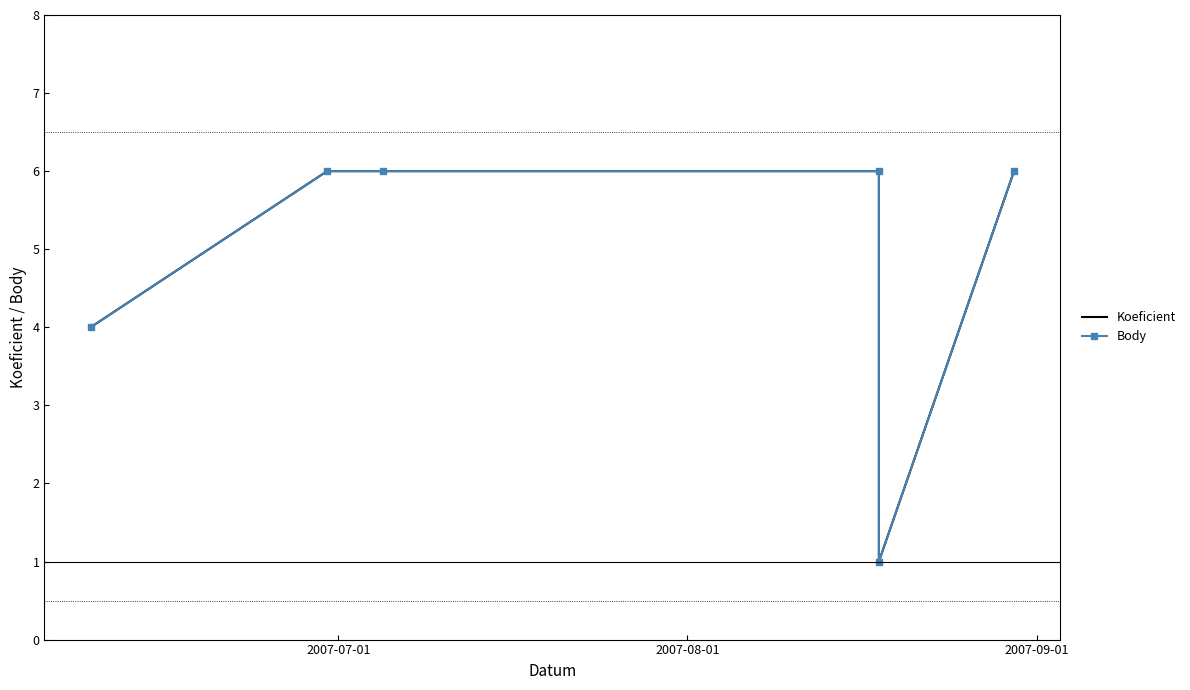

Where is Koeficient nearest to the value 3?

2007-07-01